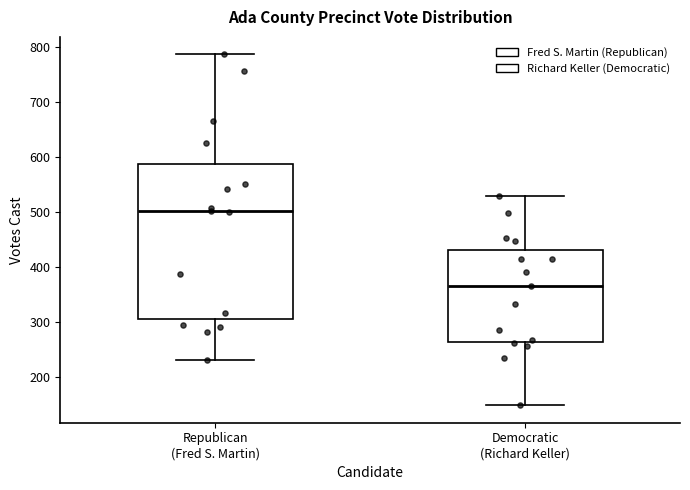

Which box's median line is the lowest?

Democratic (Richard Keller)